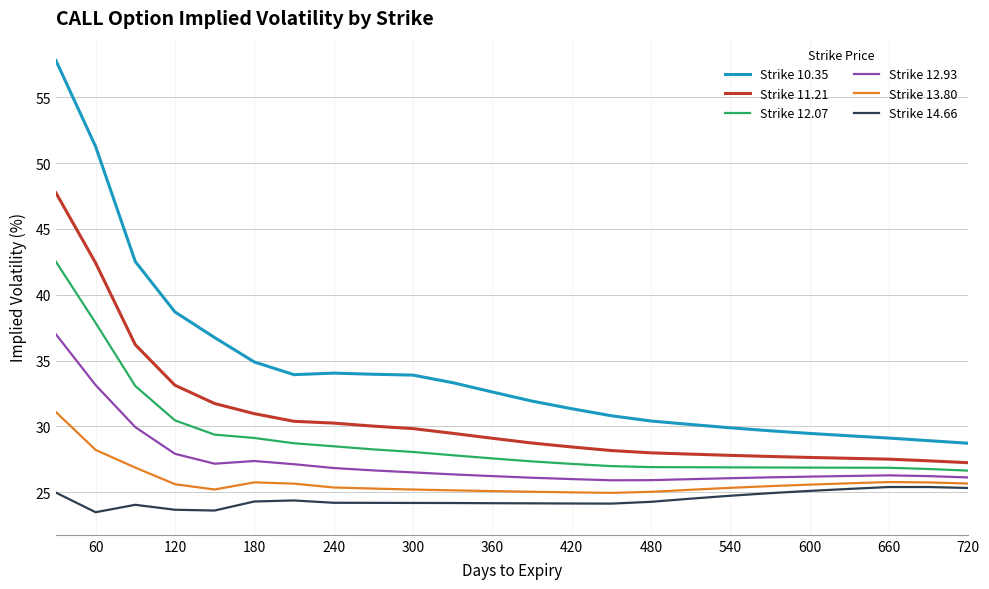

True or false: Strike 10.35 and Strike 14.66 intersect in this chart.

False